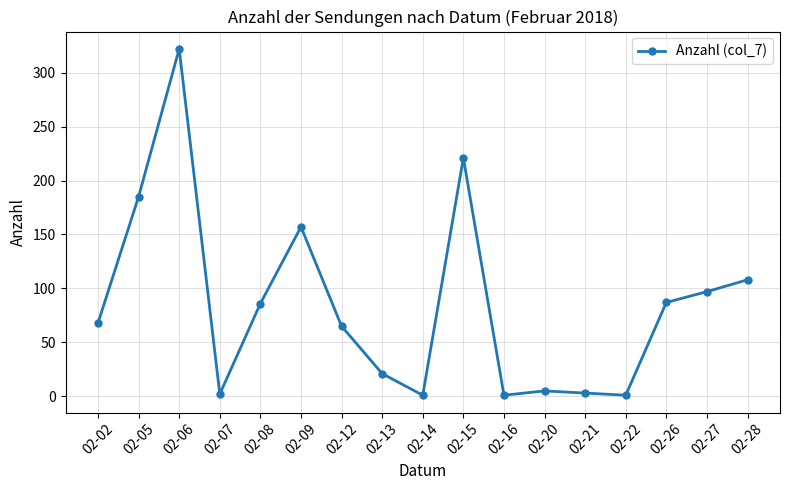

At which category does the chart reach its peak across all series?

02-06